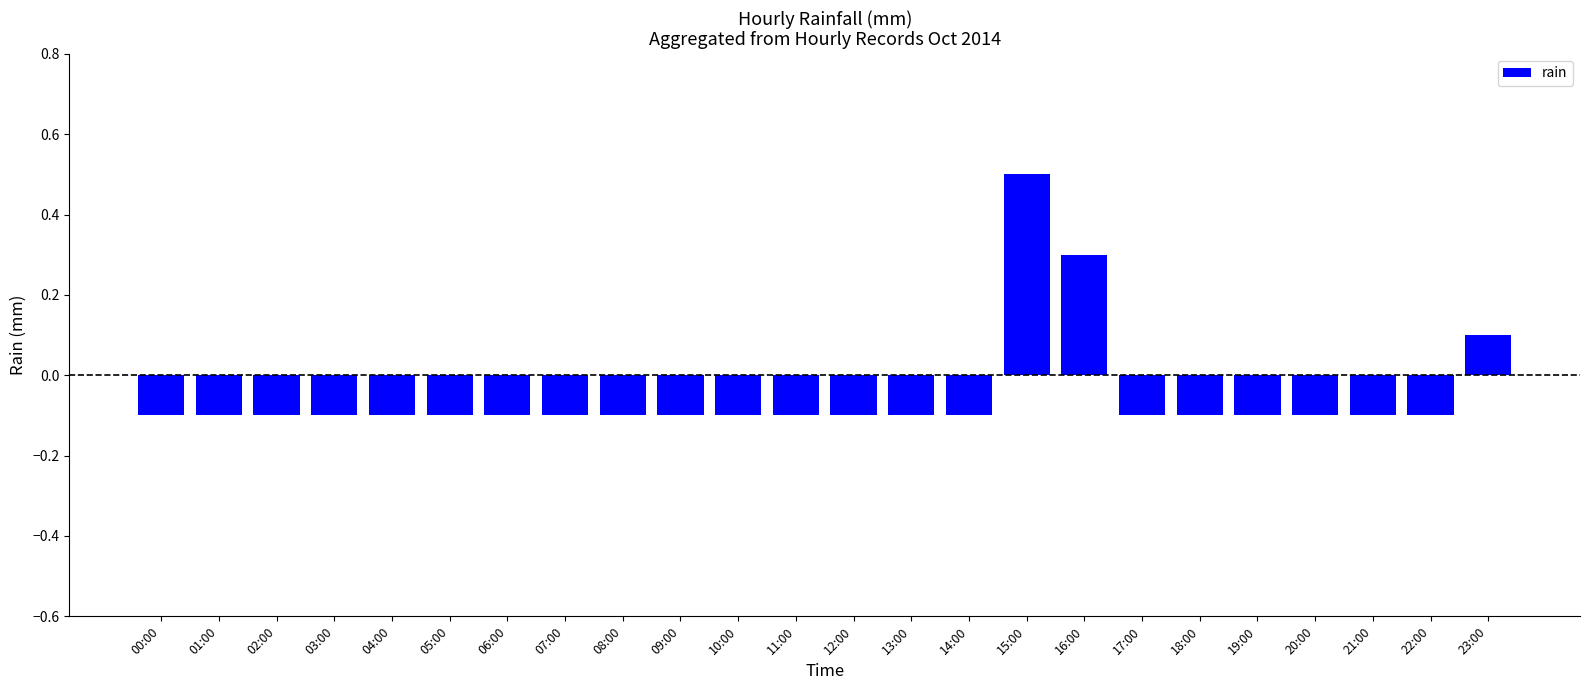

What is the sum of the values at 14:00 and 22:00?

-0.2